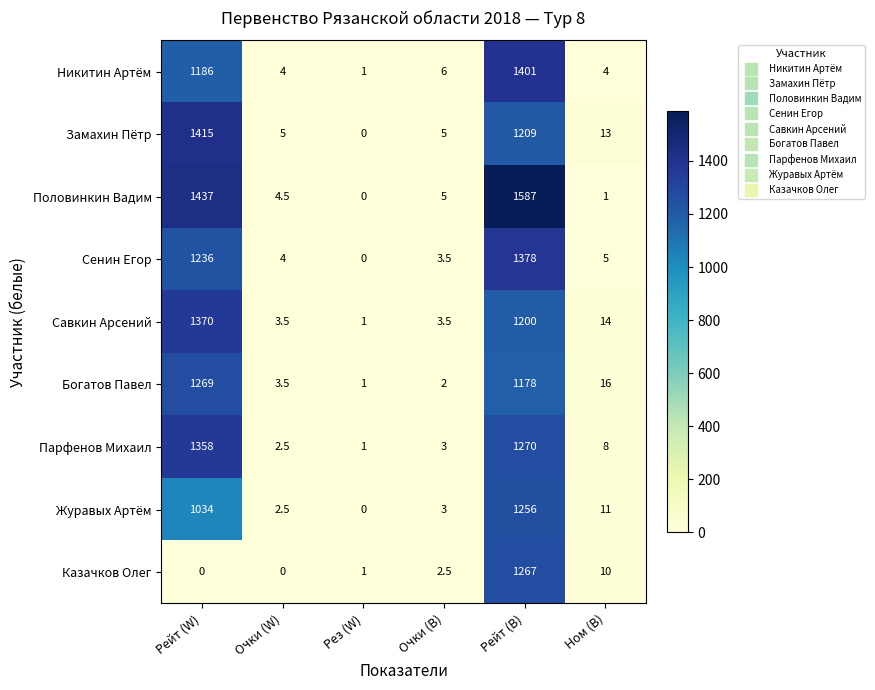

What is the spread (max minus min) of values at Очки (B)?

4.0